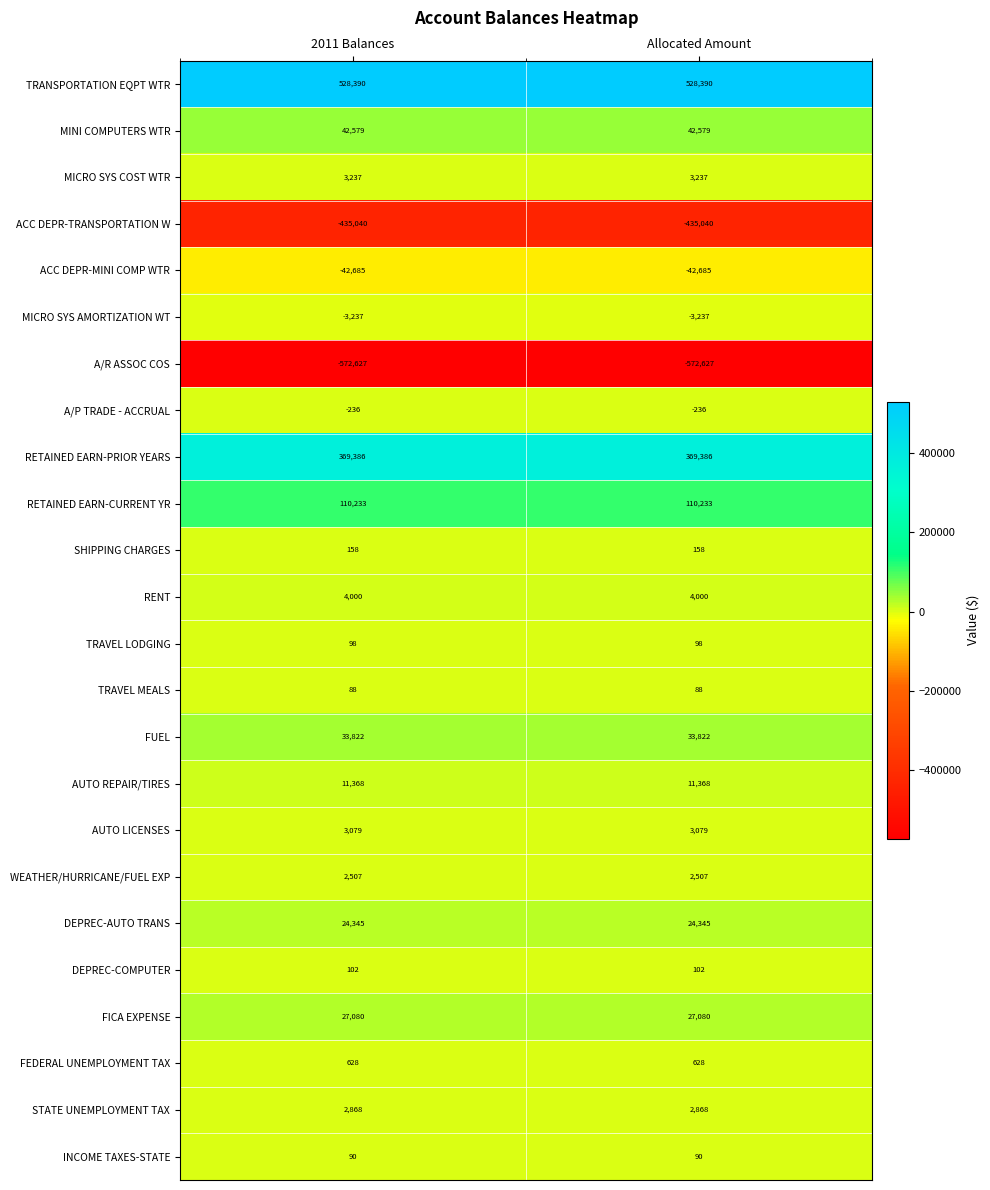

What is the sum of all INCOME TAXES-STATE values?

180